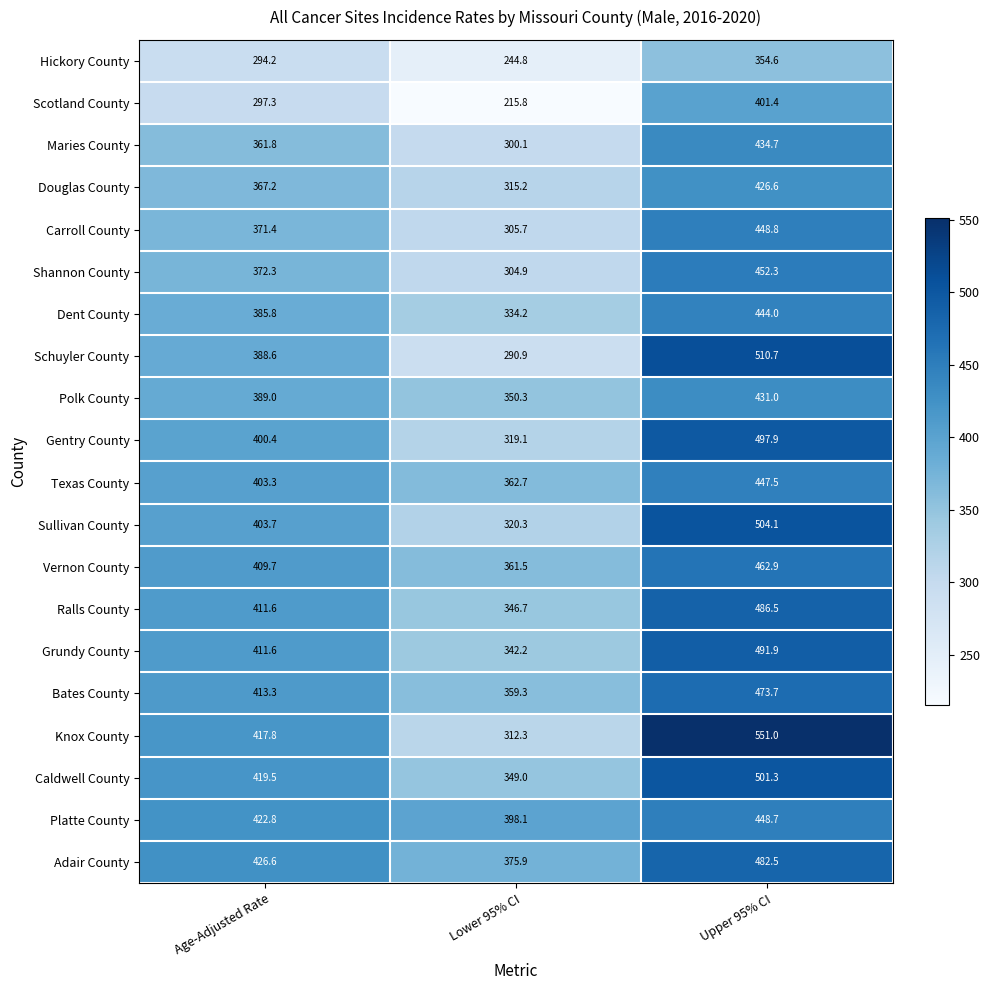

What is the smallest value displayed?

215.8